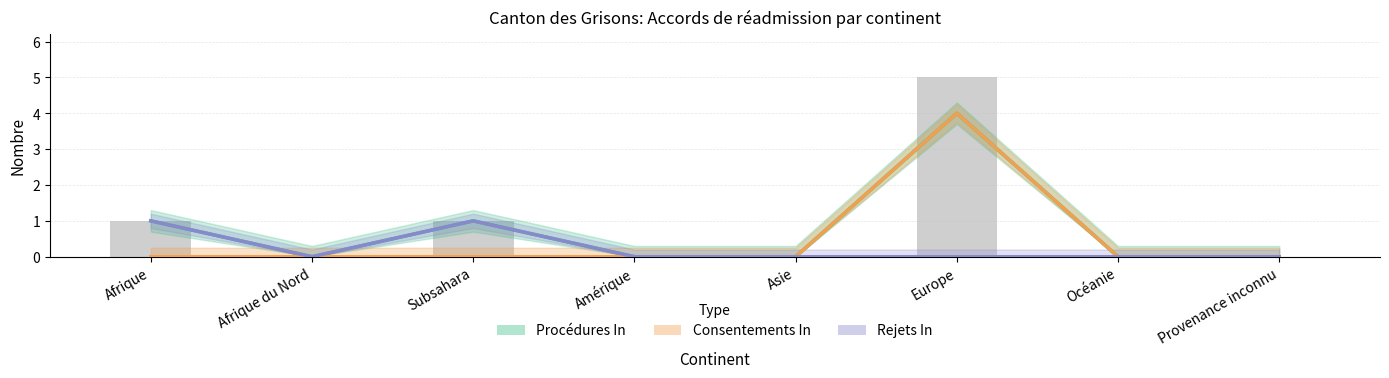

What is the value of the Rejets In bar at the 3rd from the left?

1